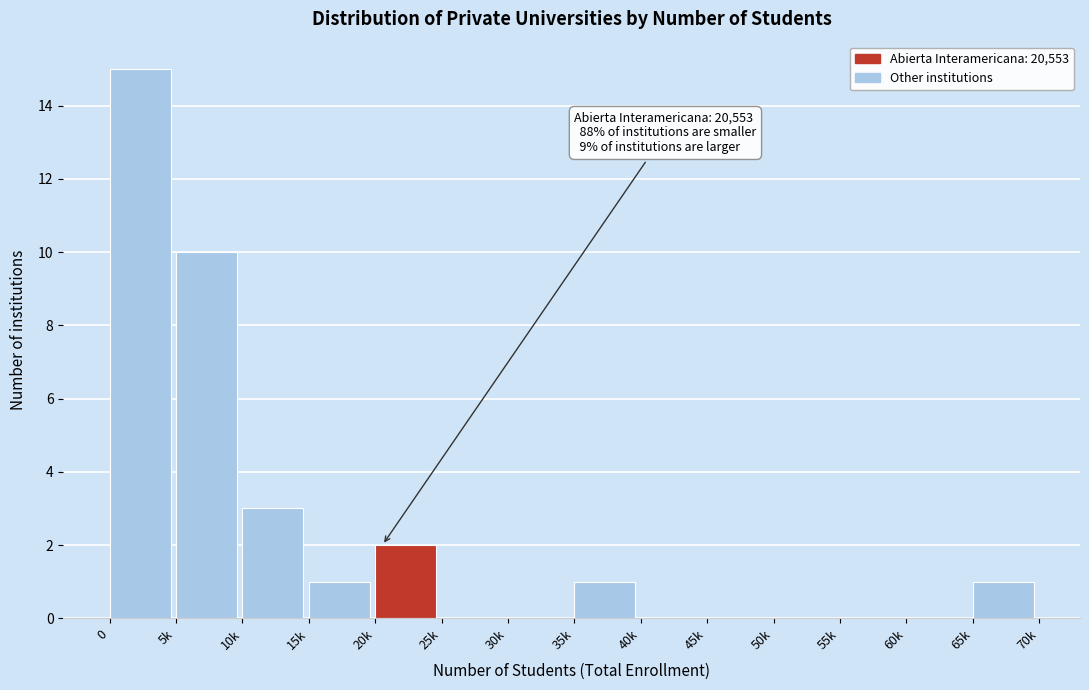

Reading left to right, transcribe all the data shown in this chart.

0=15	5k=10	10k=3	15k=1	20k=2	25k=0	30k=0	35k=1	40k=0	45k=0	50k=0	55k=0	60k=0	65k=1